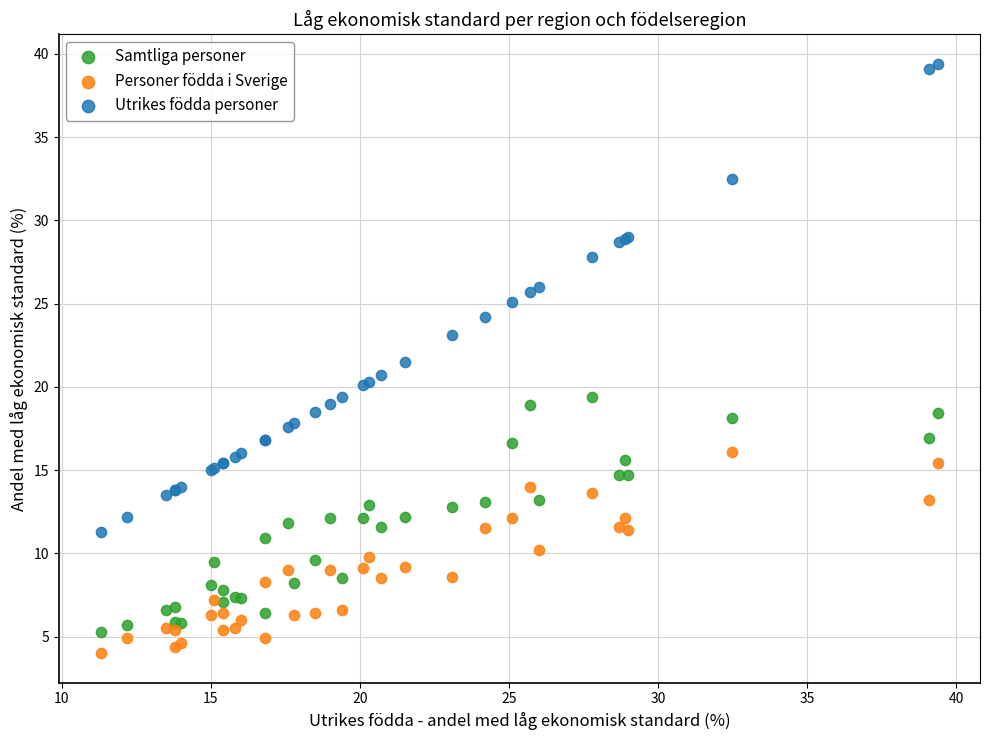

Which series contains the highest Y value?

Utrikes födda personer